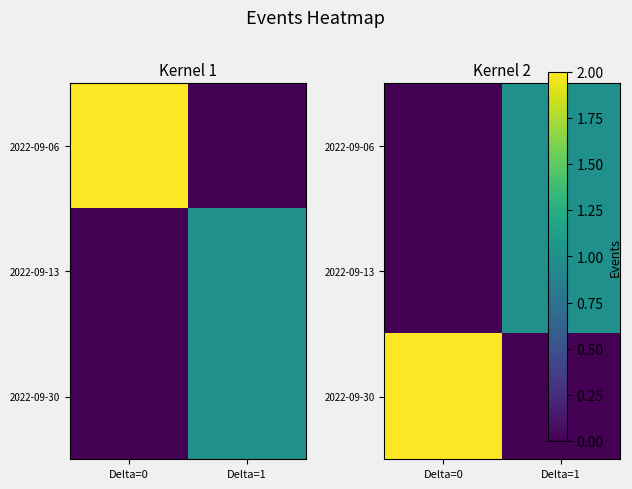

How many values in 2022-09-06 are above zero?

1